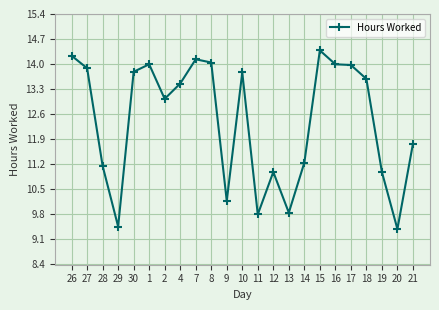

Is it true that the value at 28 is 15.3?

False